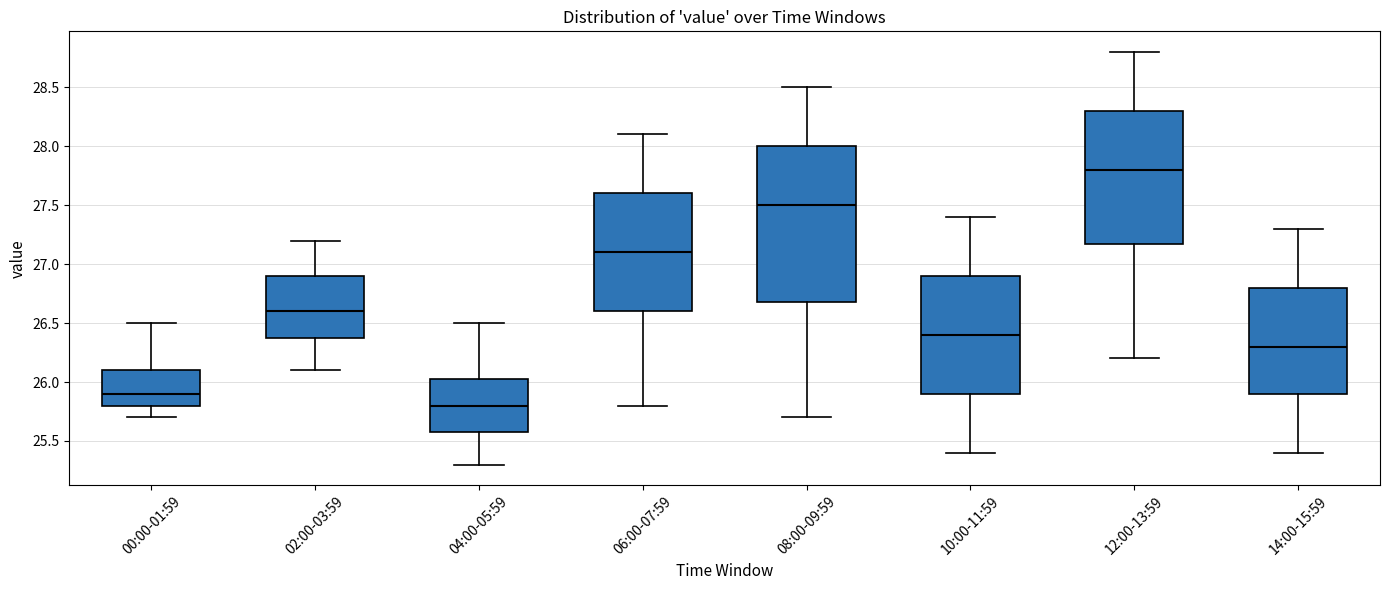

Which box has the lowest median line?

04:00-05:59